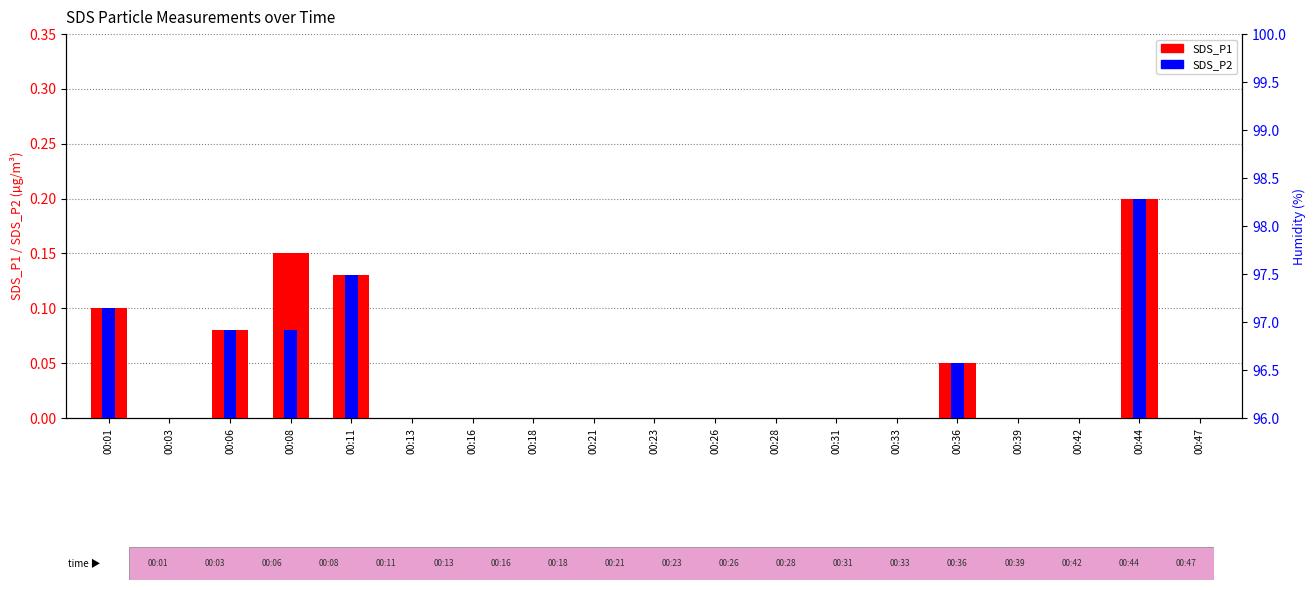

The SDS_P1 series shows 0.1 at 00:11. True or false?

True